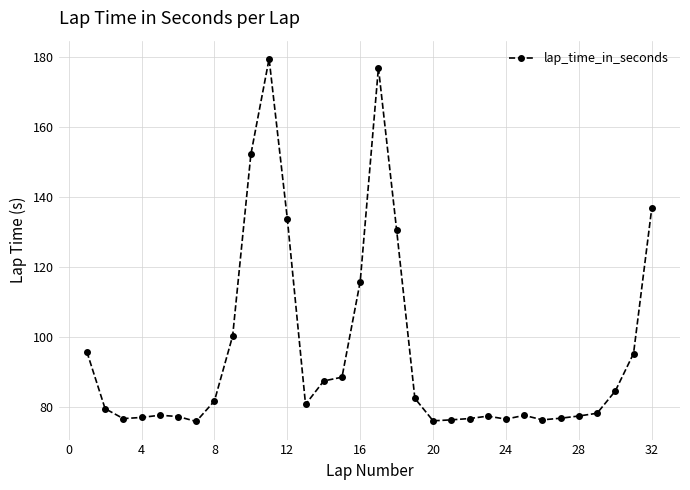

What is the maximum value shown in the chart?

179.5